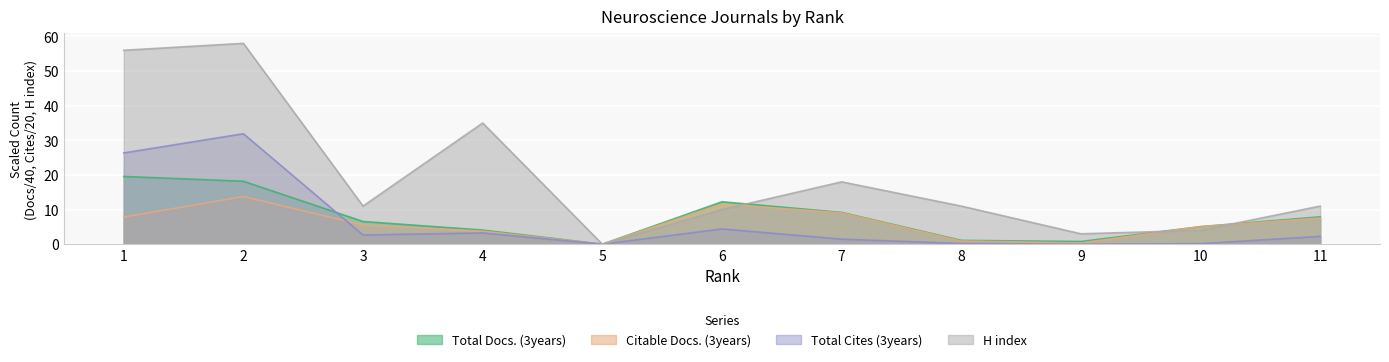

In H index, how many points are higher than both neighbors (excluding endpoints)?

3